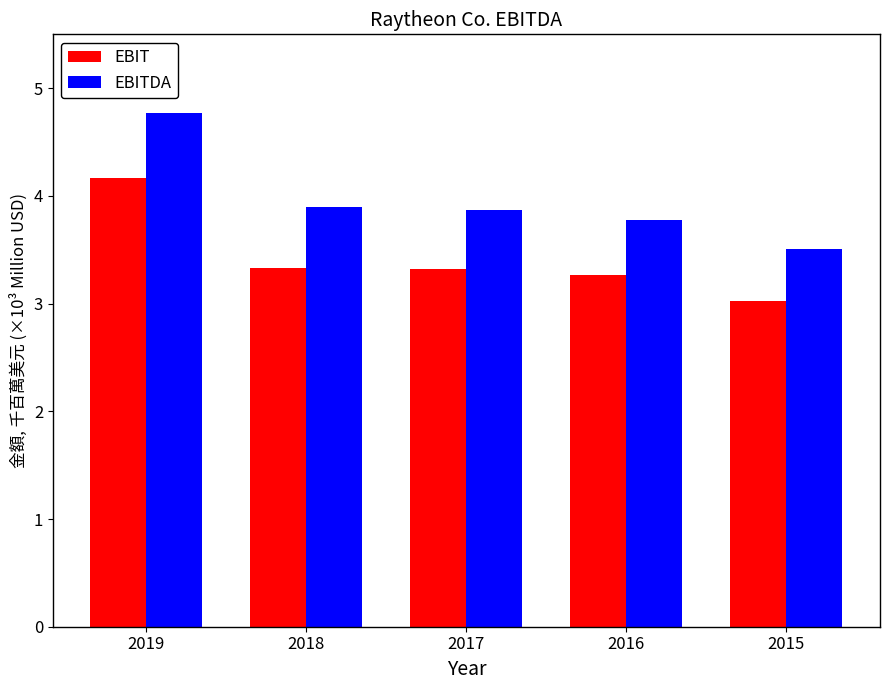

Which series changed the most between 2018 and 2017?

EBITDA